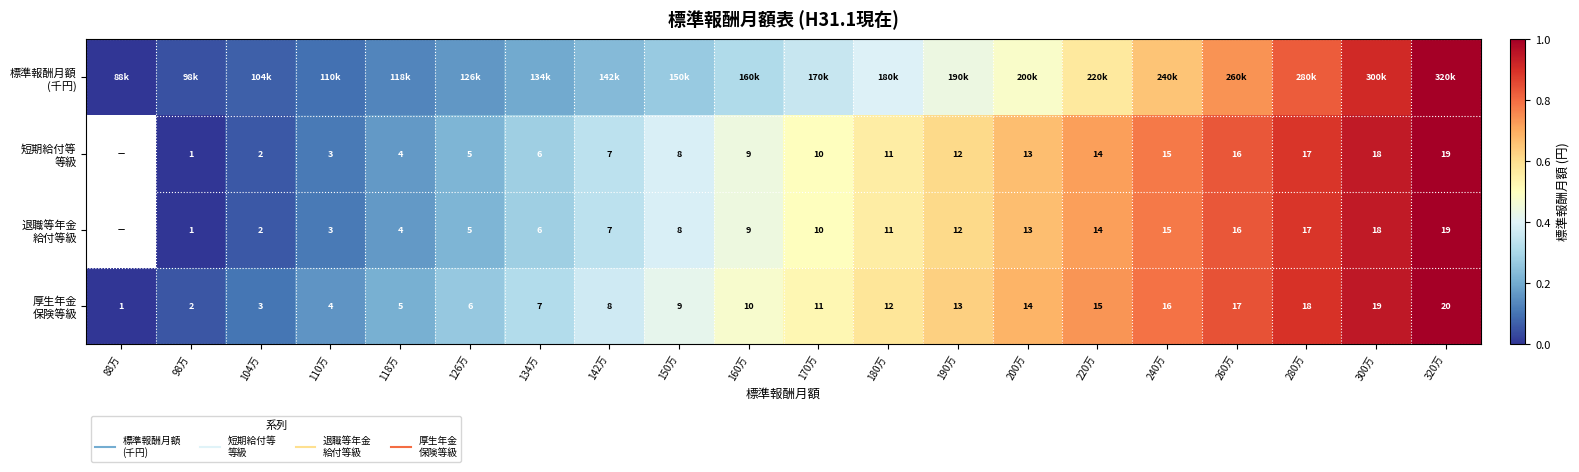

Rank the categories by 厚生年金 保険等級 value from highest to lowest.

320万, 300万, 280万, 260万, 240万, 220万, 200万, 190万, 180万, 170万, 160万, 150万, 142万, 134万, 126万, 118万, 110万, 104万, 98万, 88万